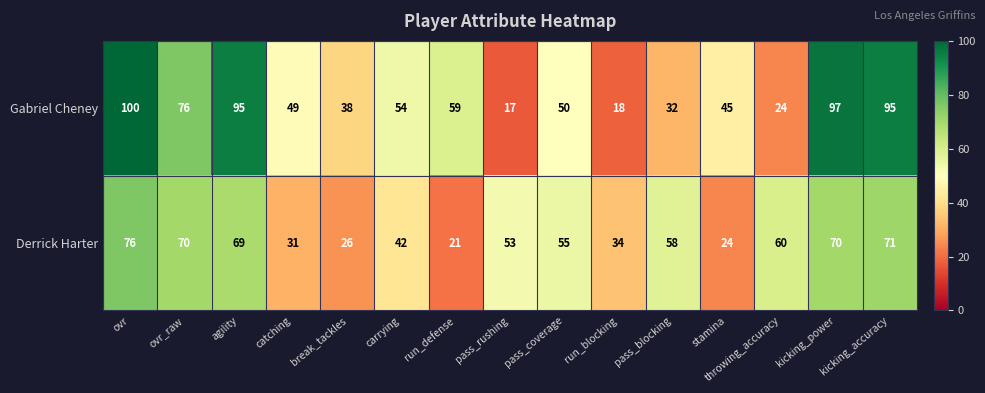

At which category is the sum across all series the highest?

ovr